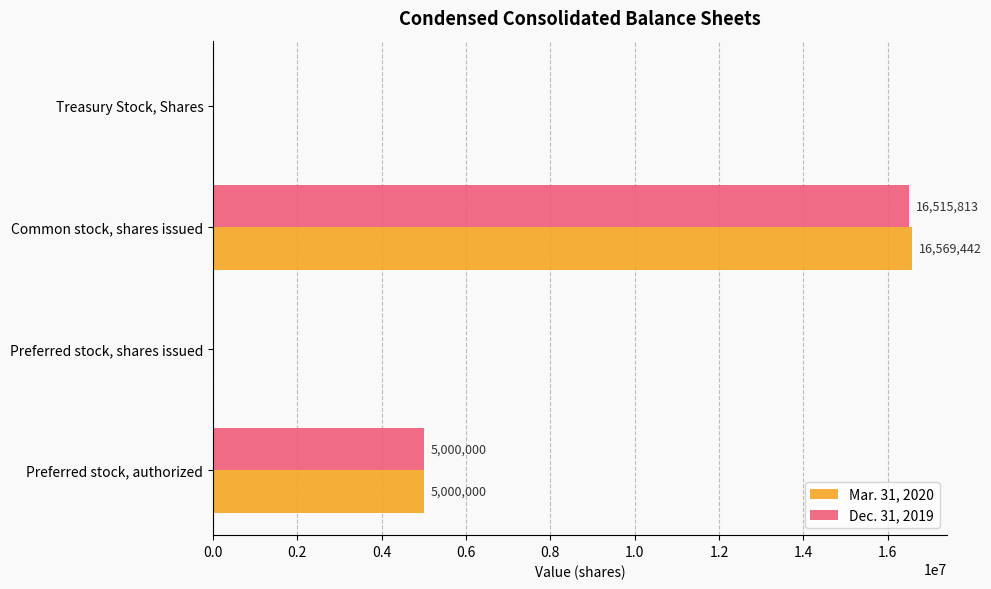

What is the sum of the Dec. 31, 2019 values at Preferred stock, shares issued and Common stock, shares issued?

16515813